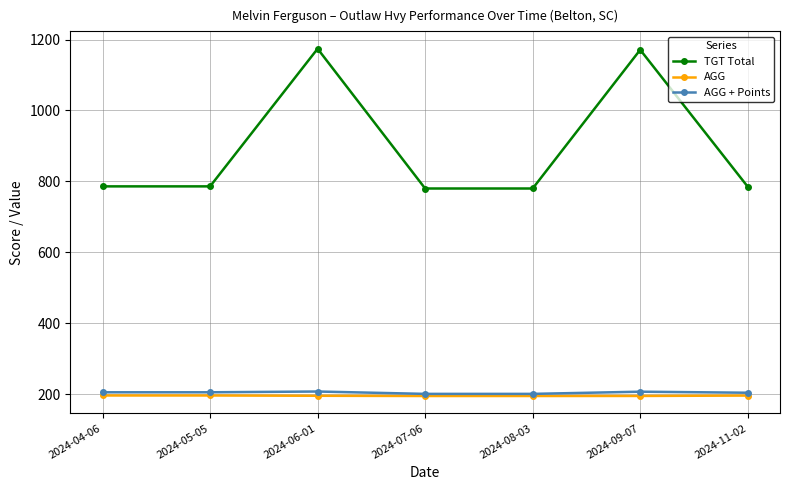

Which series has the largest total across all categories?

TGT Total